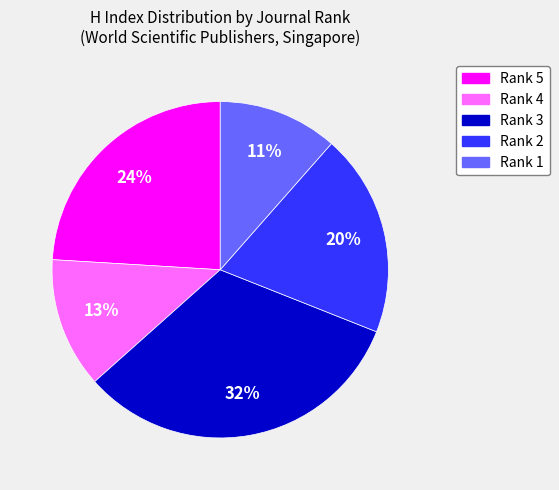

Between Rank 5 and Rank 1, which is larger?

Rank 5